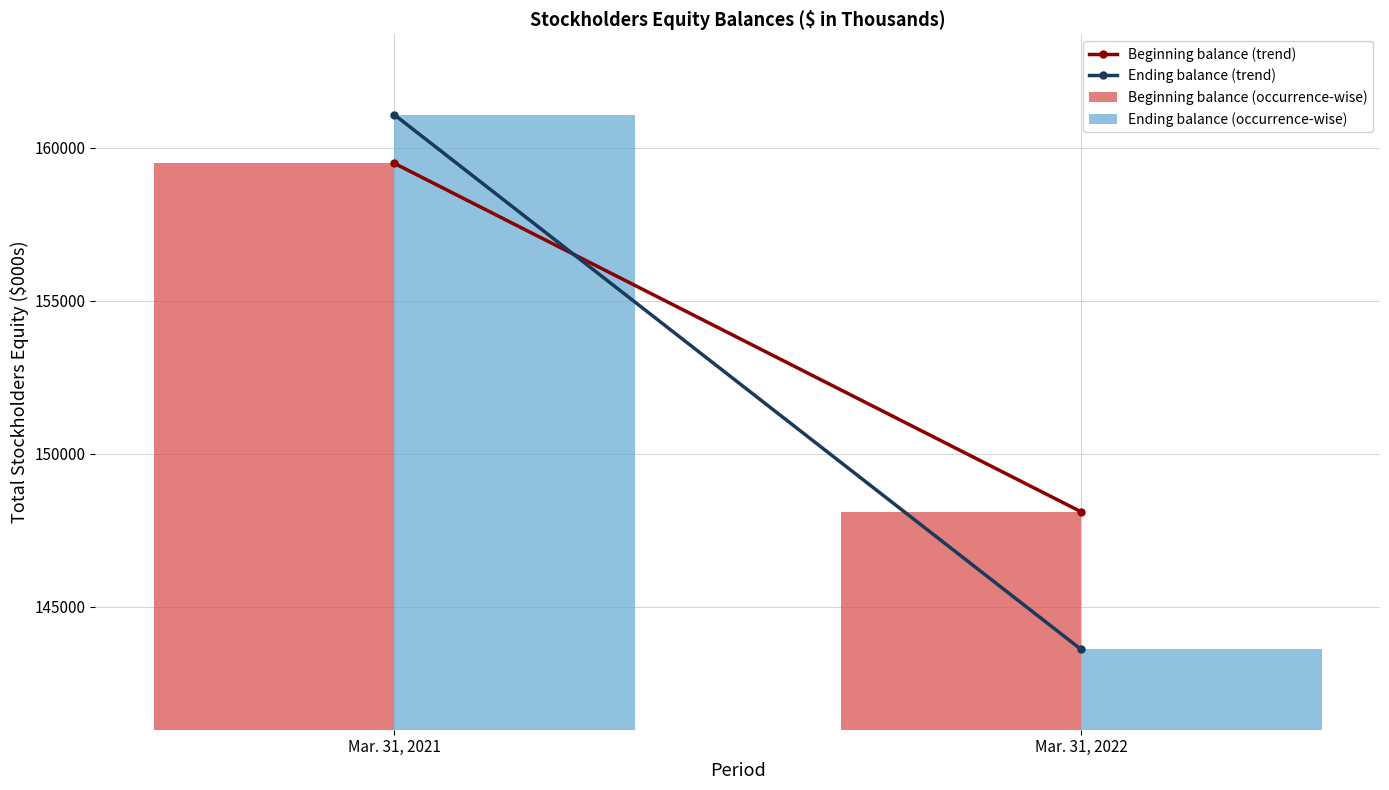

Reading right to left, transcribe all the data shown in this chart.

Beginning balance (occurrence-wise): Mar. 31, 2022=148098	Mar. 31, 2021=159494
Ending balance (occurrence-wise): Mar. 31, 2022=143597	Mar. 31, 2021=161085